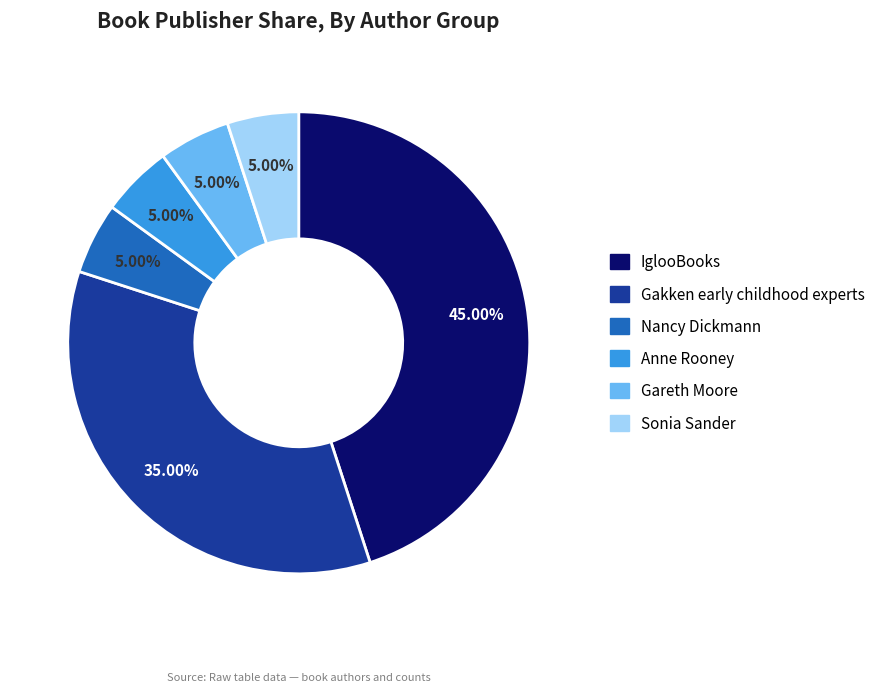

To the nearest percent, what is the difference between the IglooBooks and Gareth Moore slice percentages?

40%